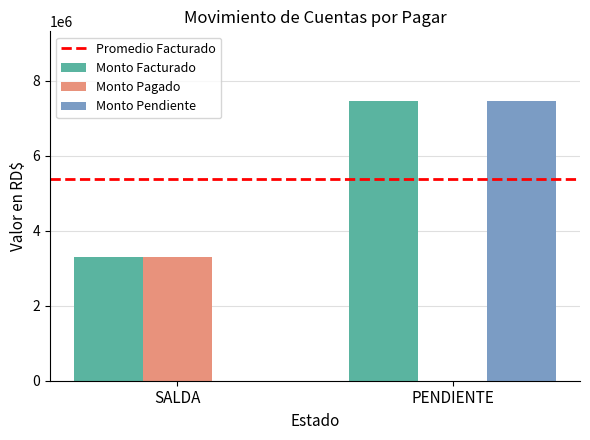

The value of Monto Pendiente at SALDA is -2359145.4. True or false?

False